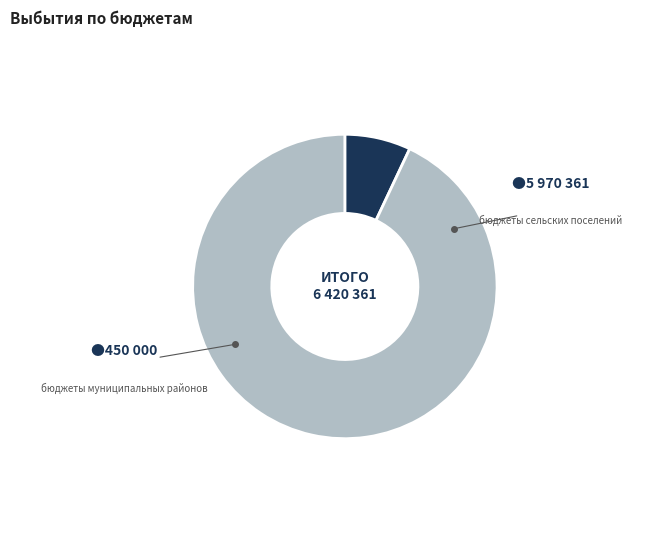

True or false: бюджеты муниципальных районов accounts for 1% of the total.

False